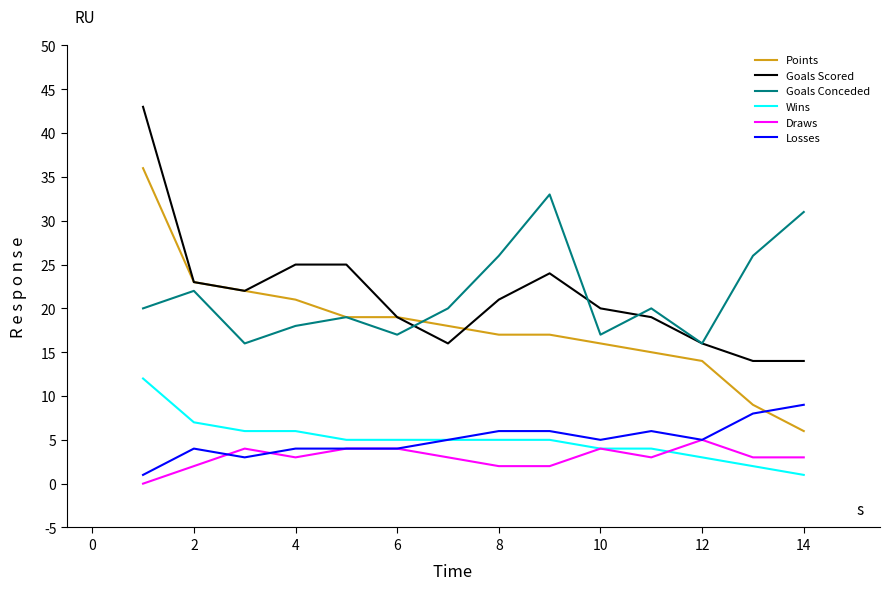

What is the maximum value shown in the chart?

43